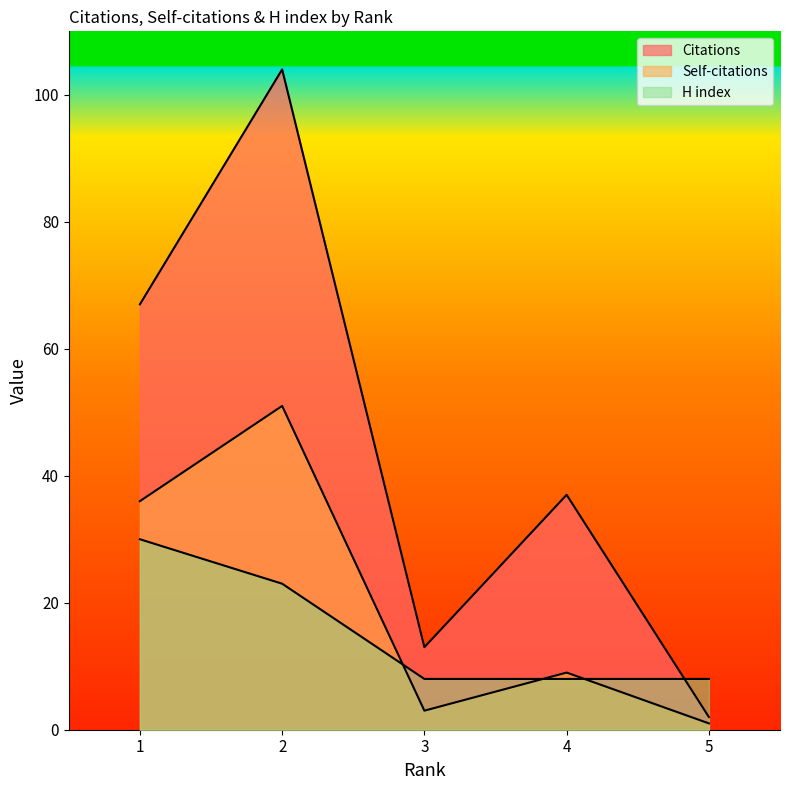

What is the value of the Self-citations point at the 3rd from the left?

3